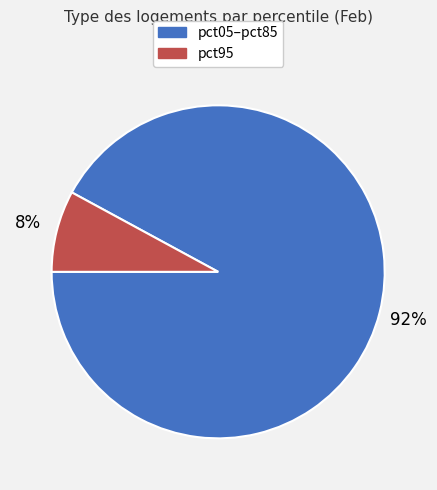

Which slice represents more than half of the pie?

pct05–pct85